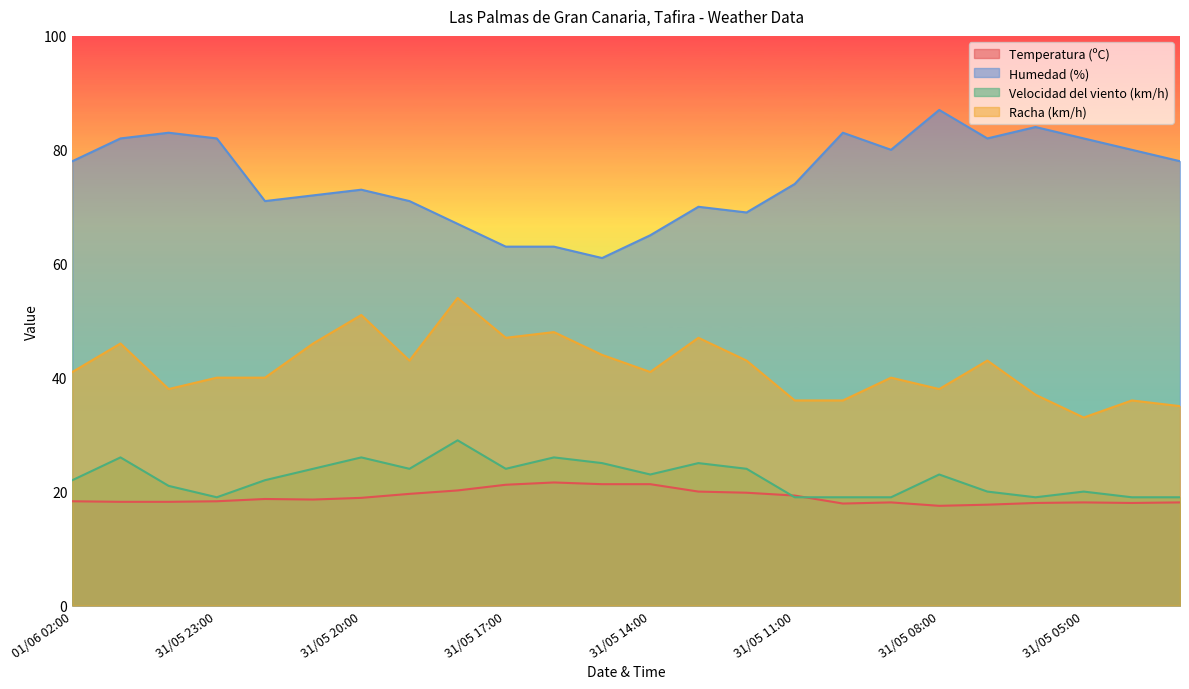

What is the difference between the maximum and minimum values in the Racha (km/h) series?

21.0